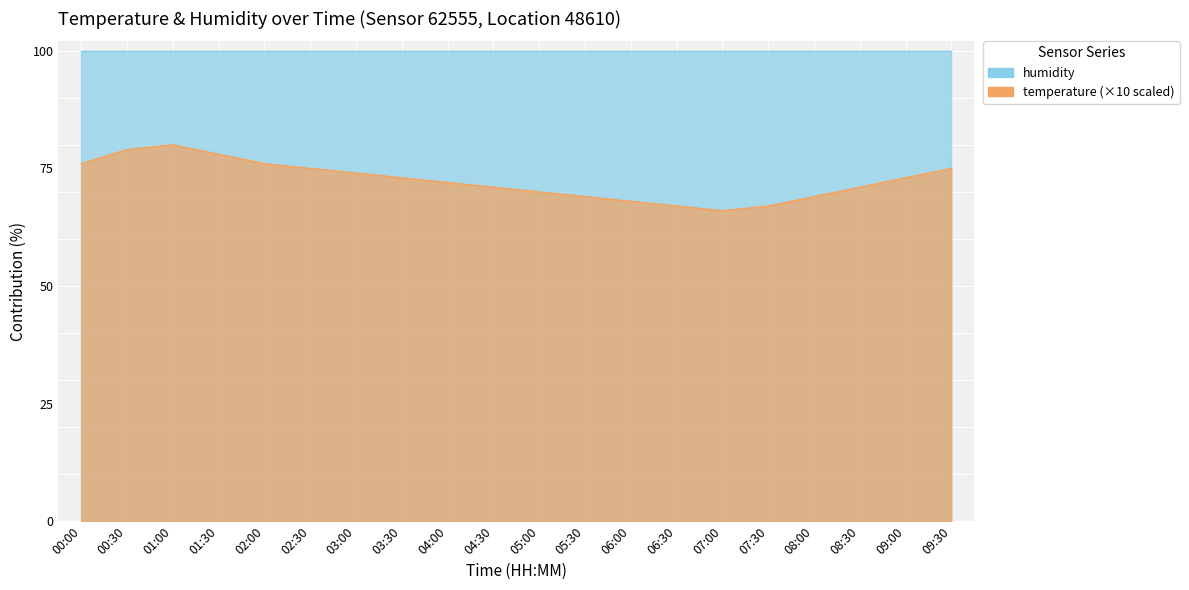

At which label does the data first exceed 73?

00:00